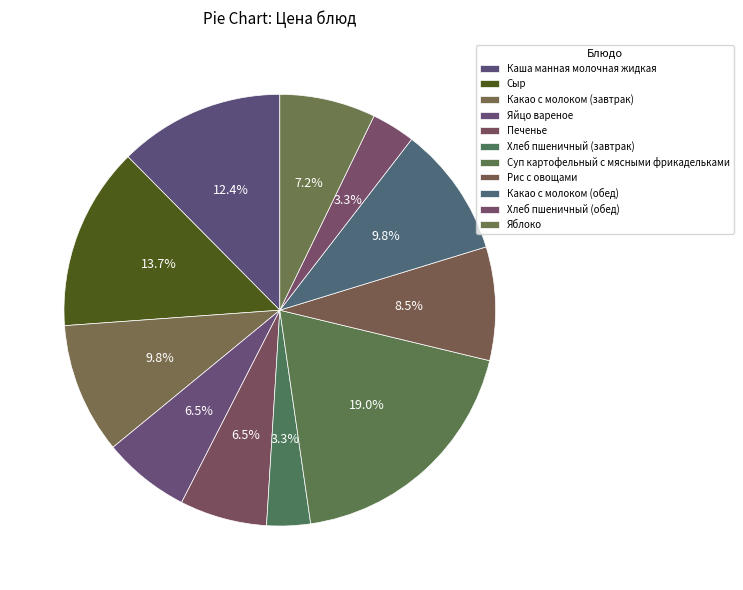

Count the number of slices in the pie.

11